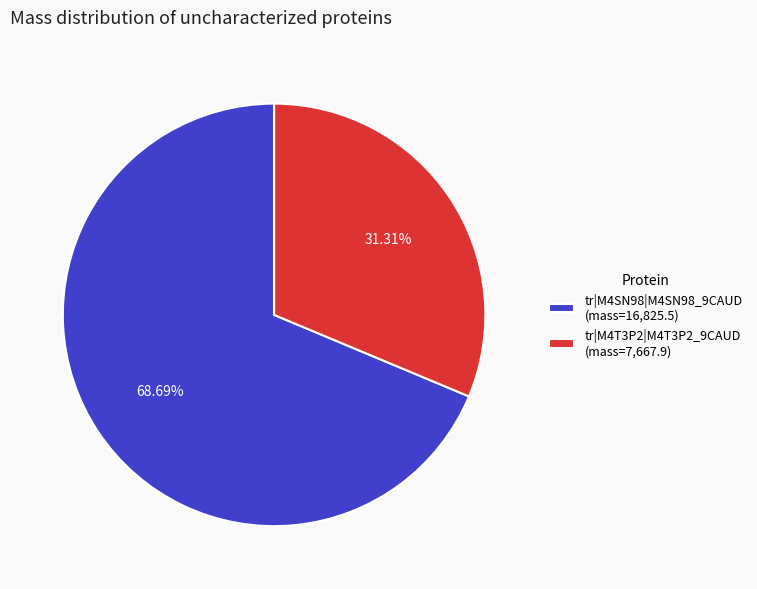

Is there a majority slice in this chart?

Yes